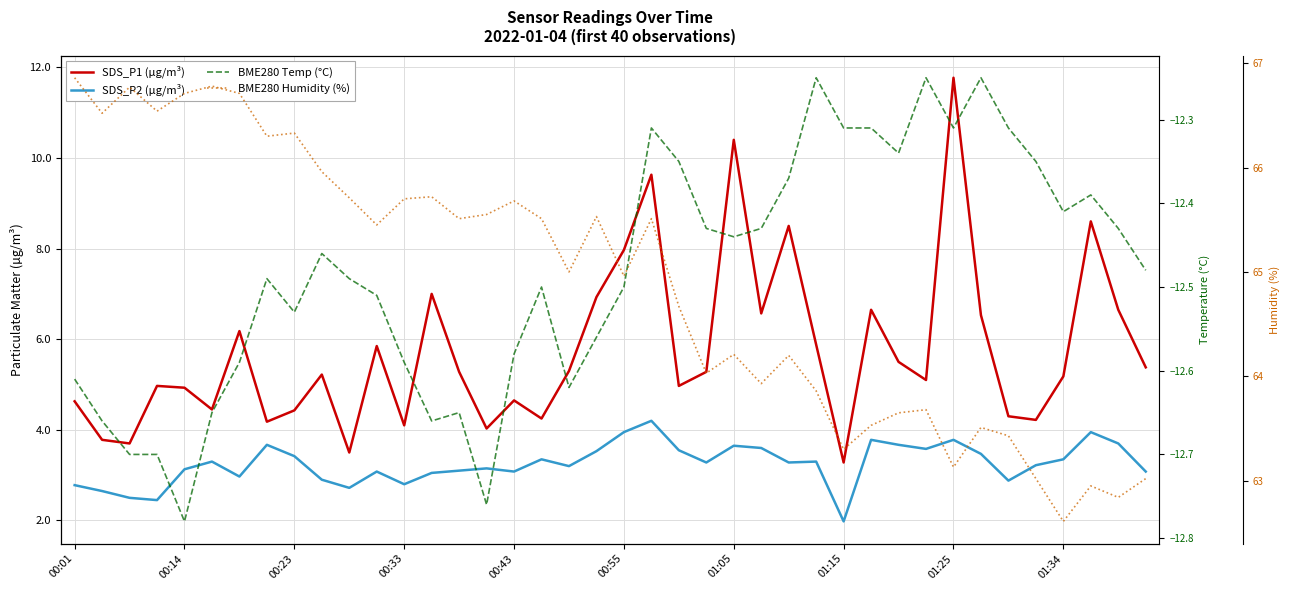

Where does the BME280 Humidity (%) series first go above 65?

00:01